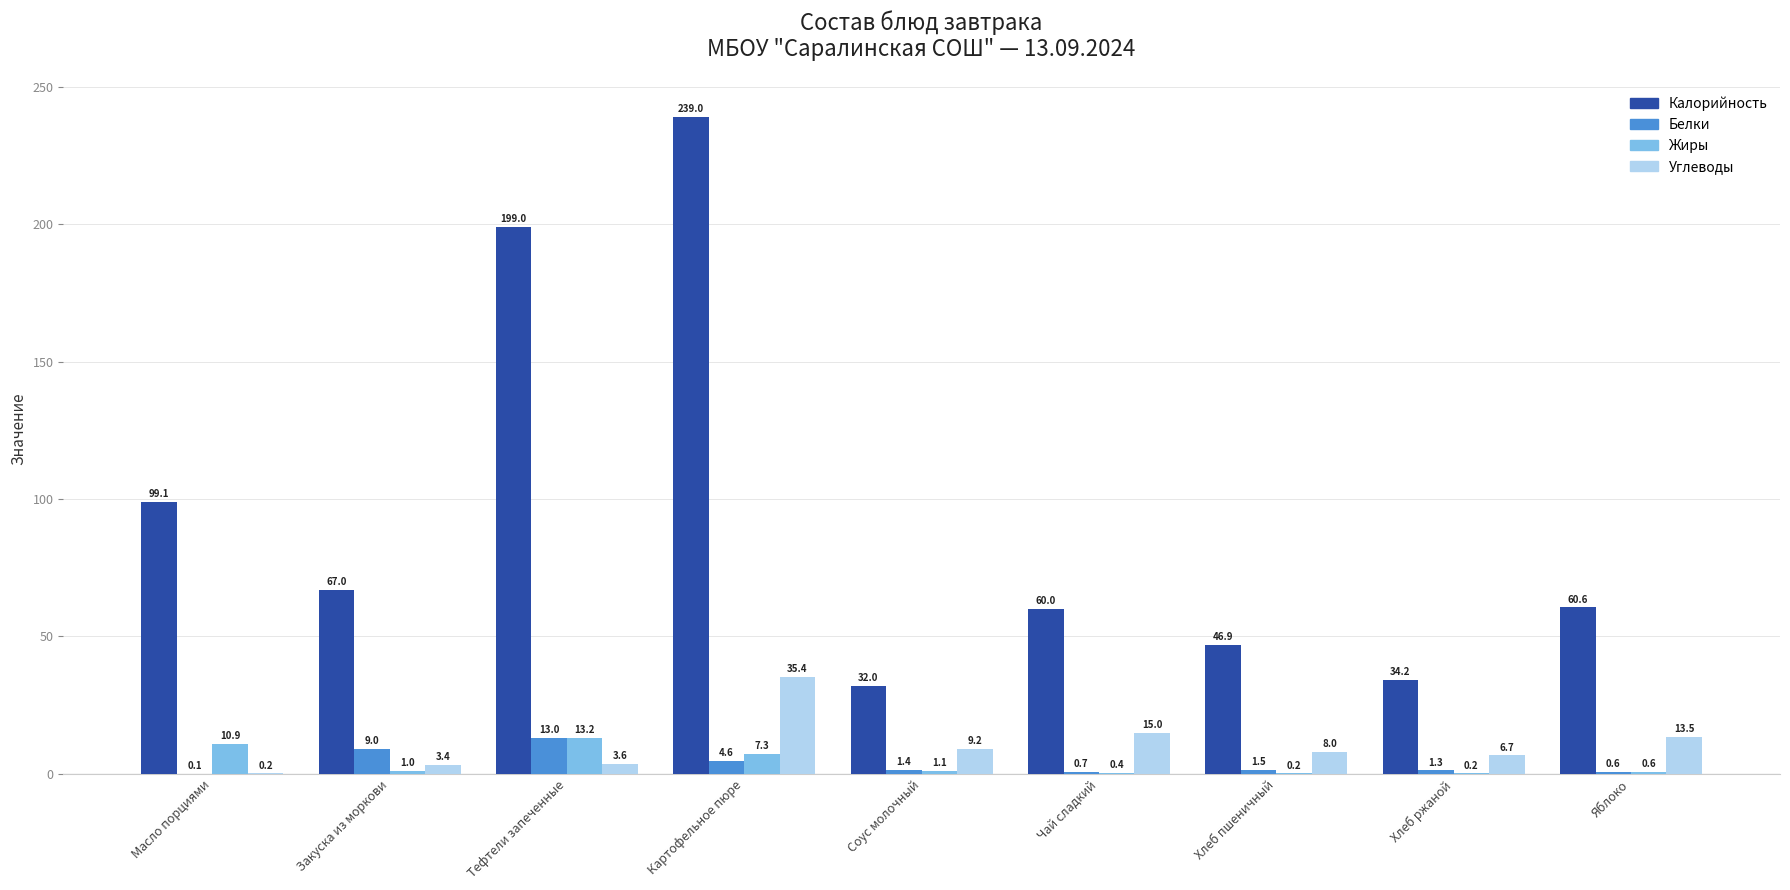

Count the number of data series in this chart.

4